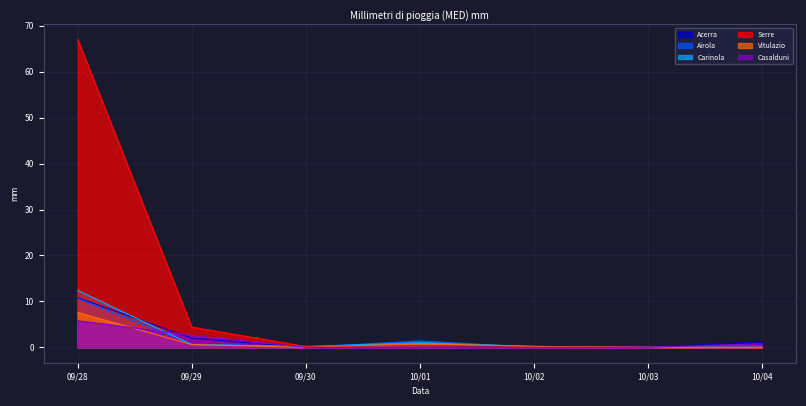

At how many categories does at least one series exceed 3?

2